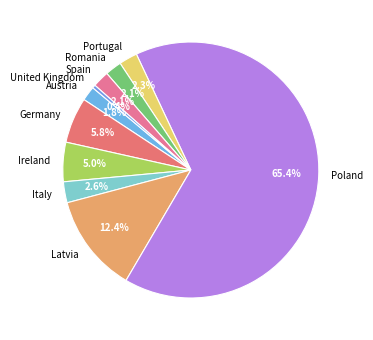

What is the smallest slice in the pie chart?

United Kingdom